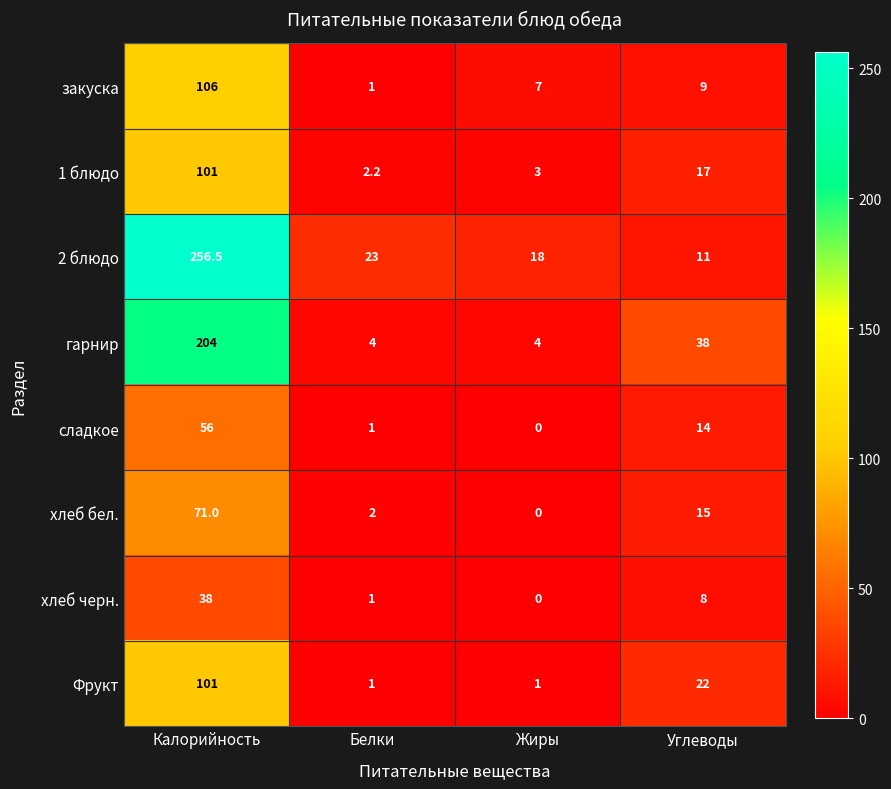

What is the sum of all хлеб бел. values?

88.0